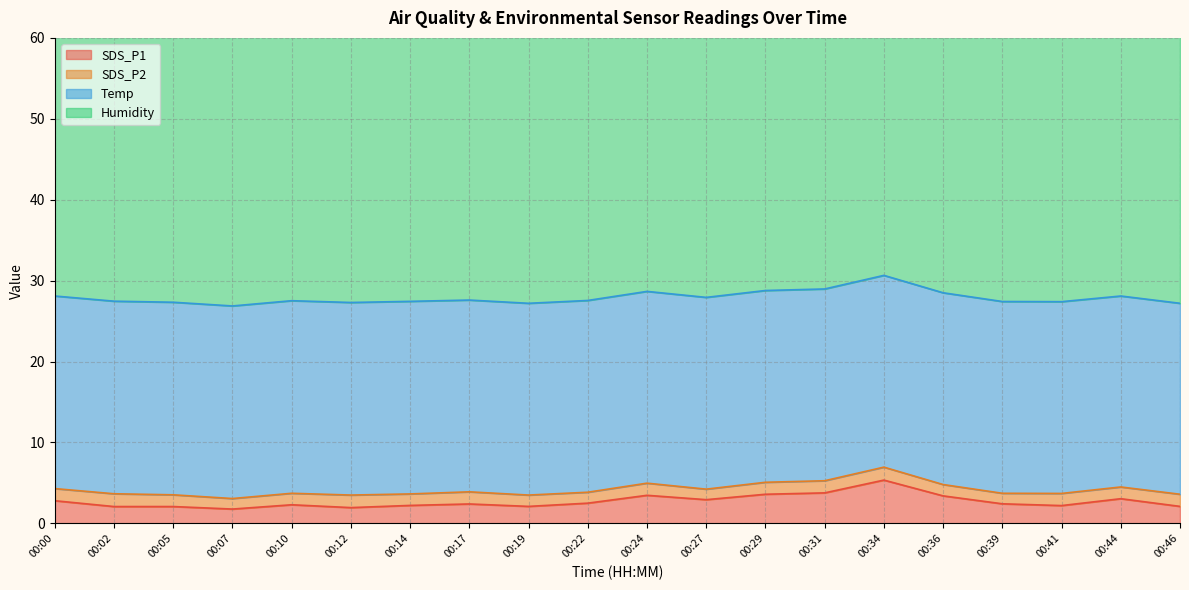

True or false: SDS_P2 has a value of 2.0 at 00:27.

False